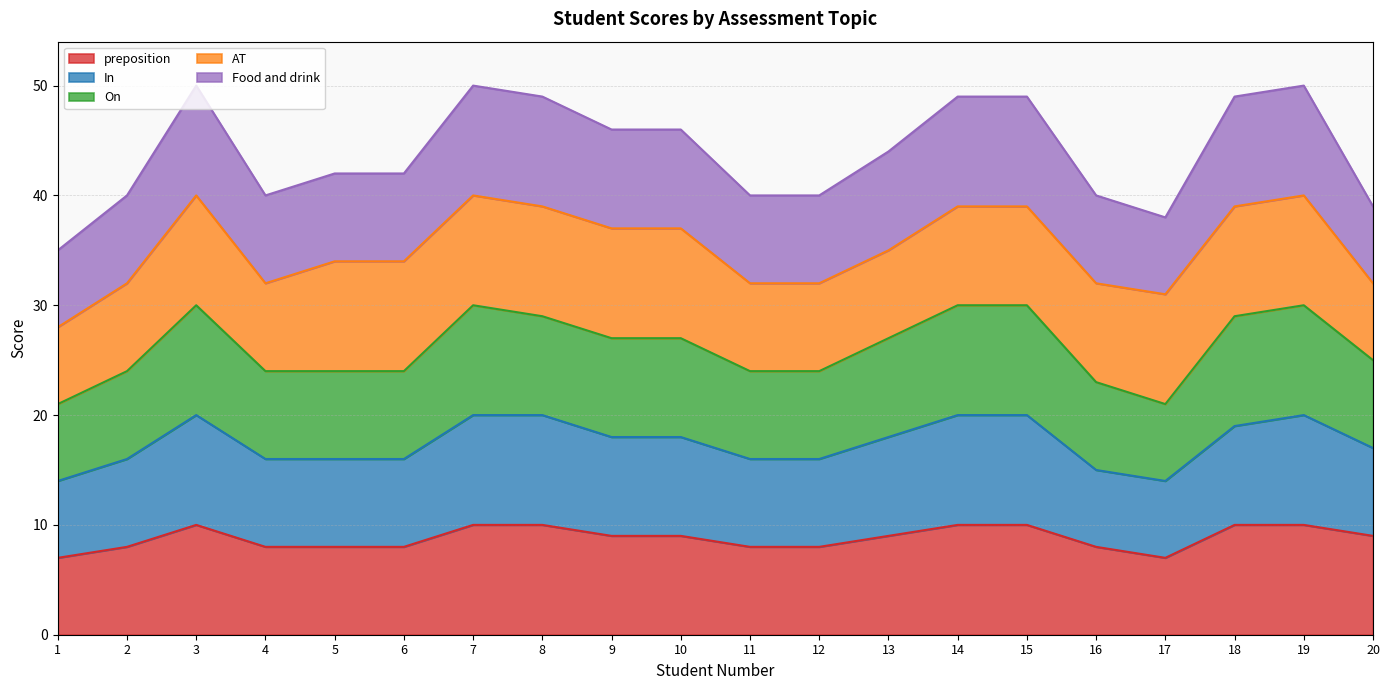

The value of preposition at 10 is 9. True or false?

True